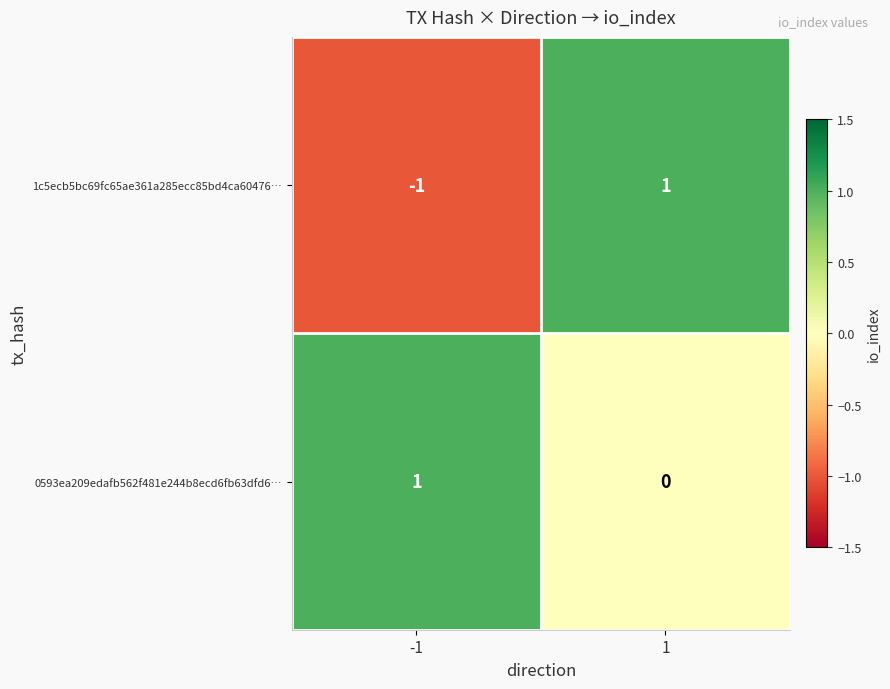

Is it true that 1c5ecb5bc69fc65ae361a285ecc85bd4ca60476… equals -1 at -1?

True